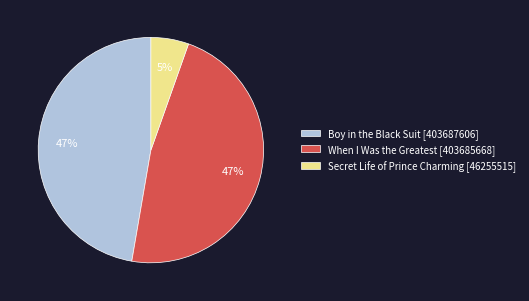

Does Boy in the Black Suit represent more than half of the total?

No